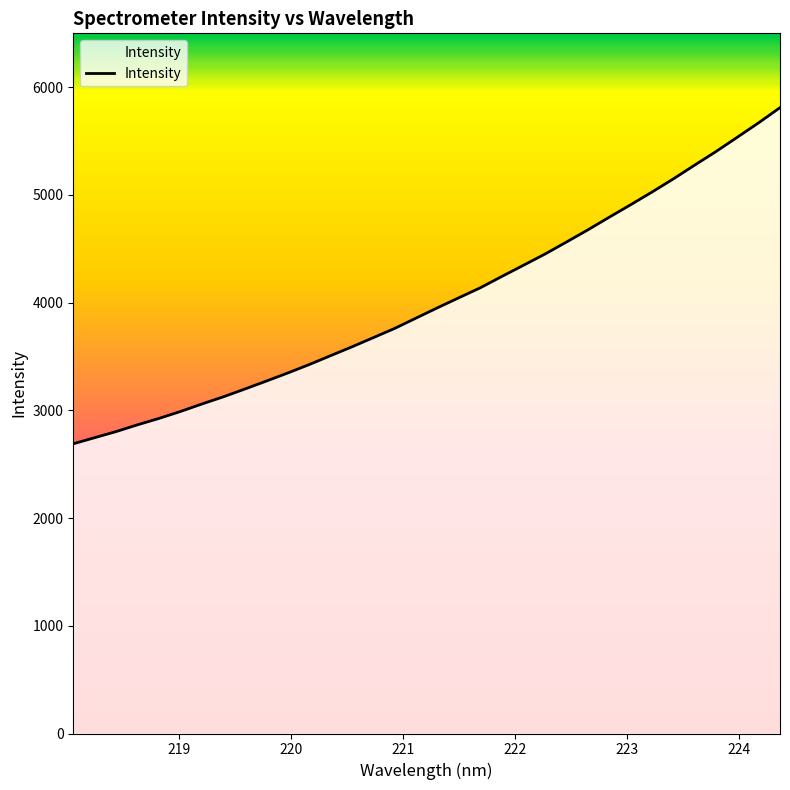

What is the minimum value shown in the chart?

2689.6